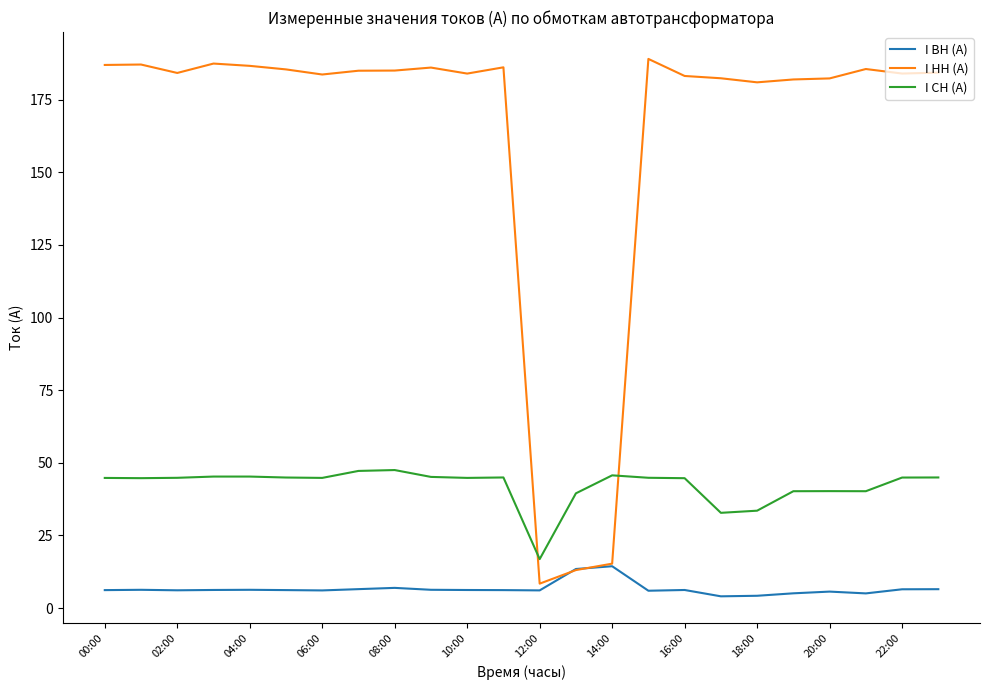

Which series has the largest total across all categories?

I НН (А)